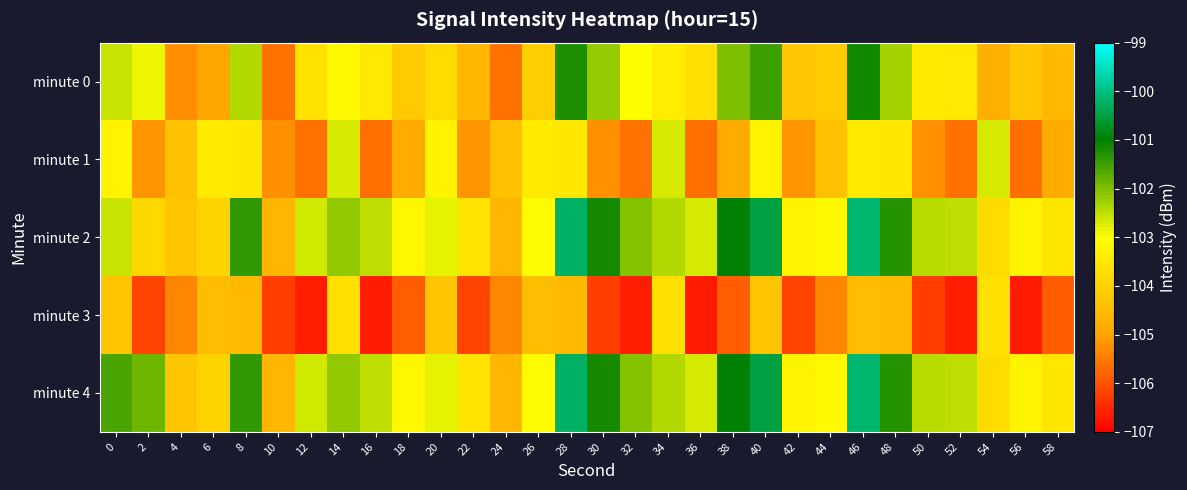

Between 52 and 20, which is larger?

52